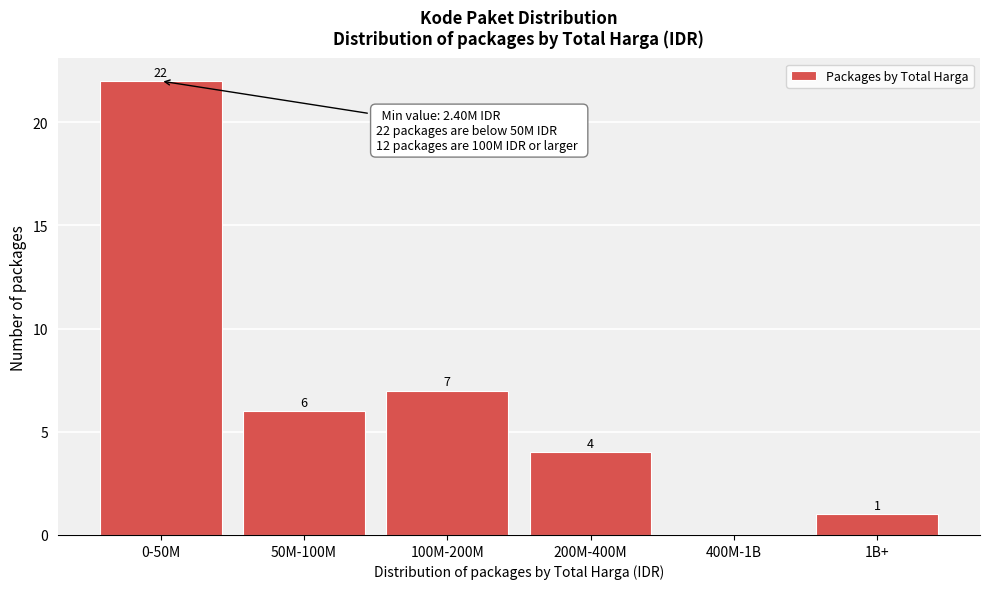

Reading left to right, transcribe all the data shown in this chart.

0-50M=22	50M-100M=6	100M-200M=7	200M-400M=4	400M-1B=0	1B+=1